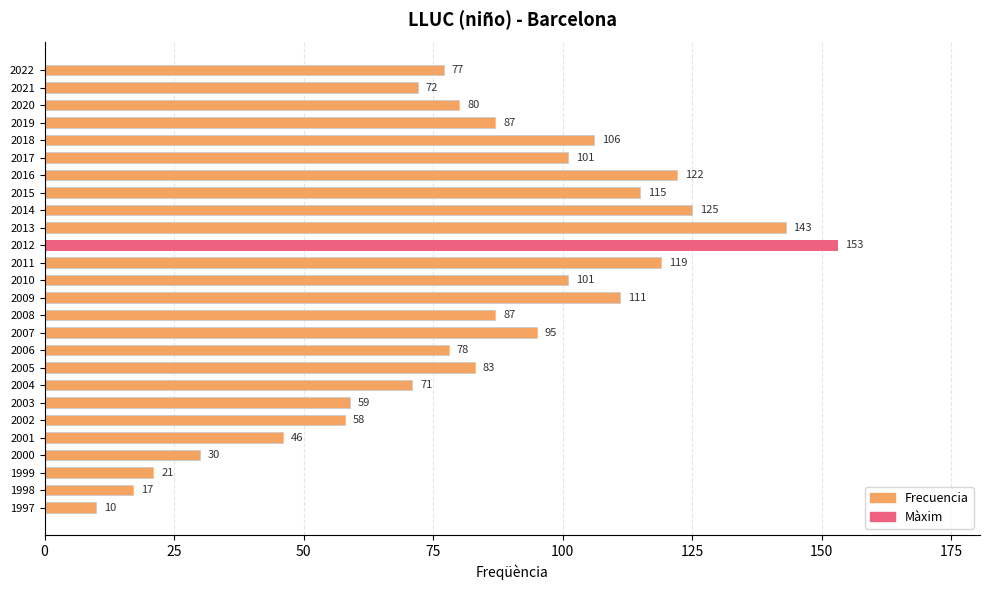

The chart shows a value of 38 at 2002. True or false?

False